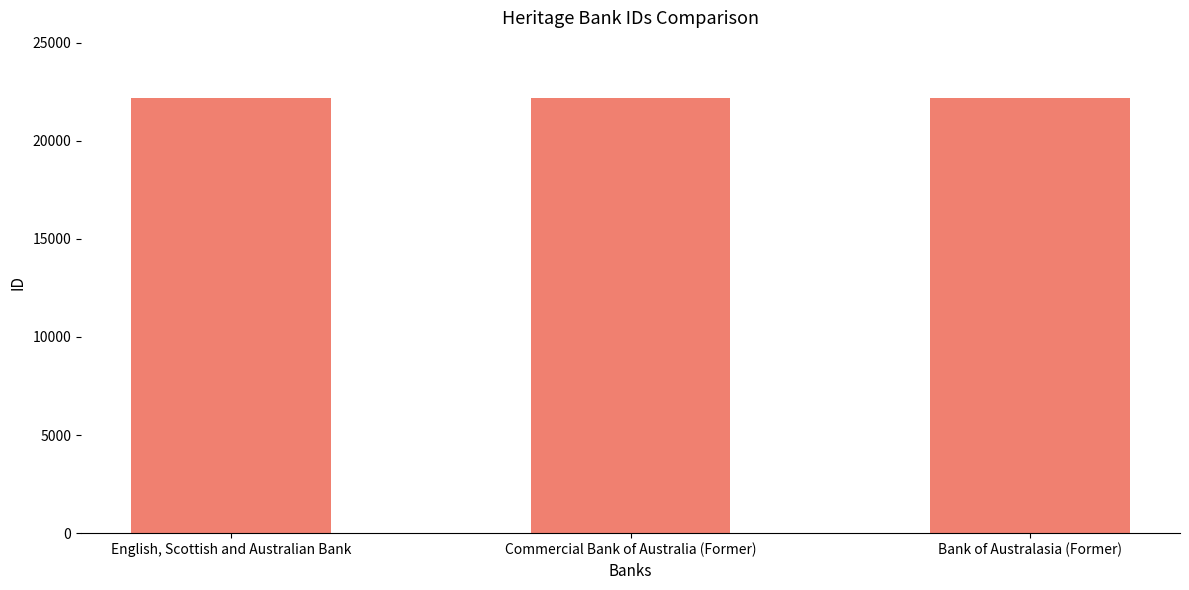

Approximately how many times larger is the value at Bank of Australasia (Former) compared to Commercial Bank of Australia (Former)?

1.0